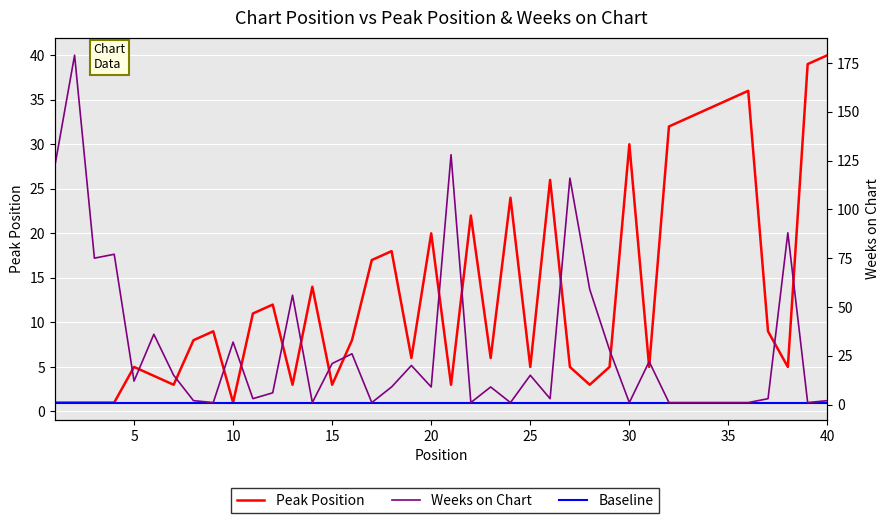

At how many categories does at least one series exceed 120?

3